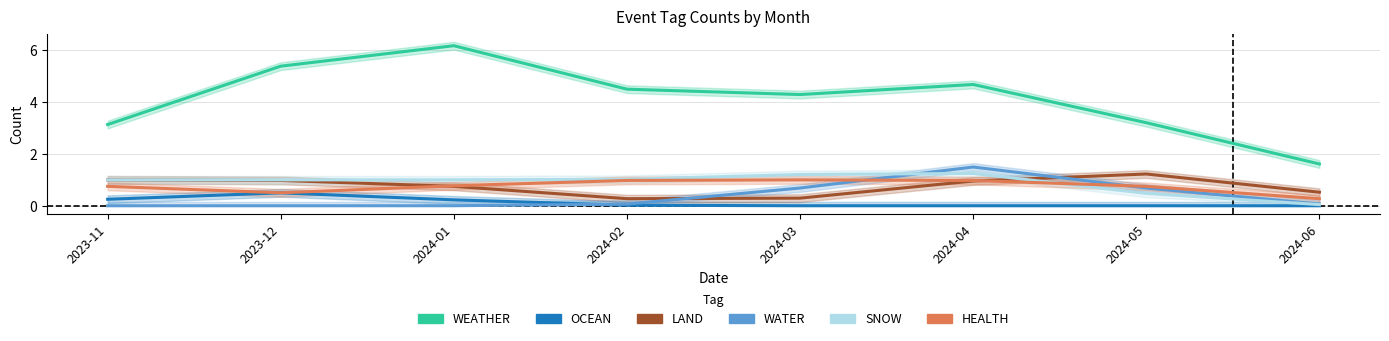

Which series ends up on top after the final intersection of HEALTH and SNOW?

HEALTH